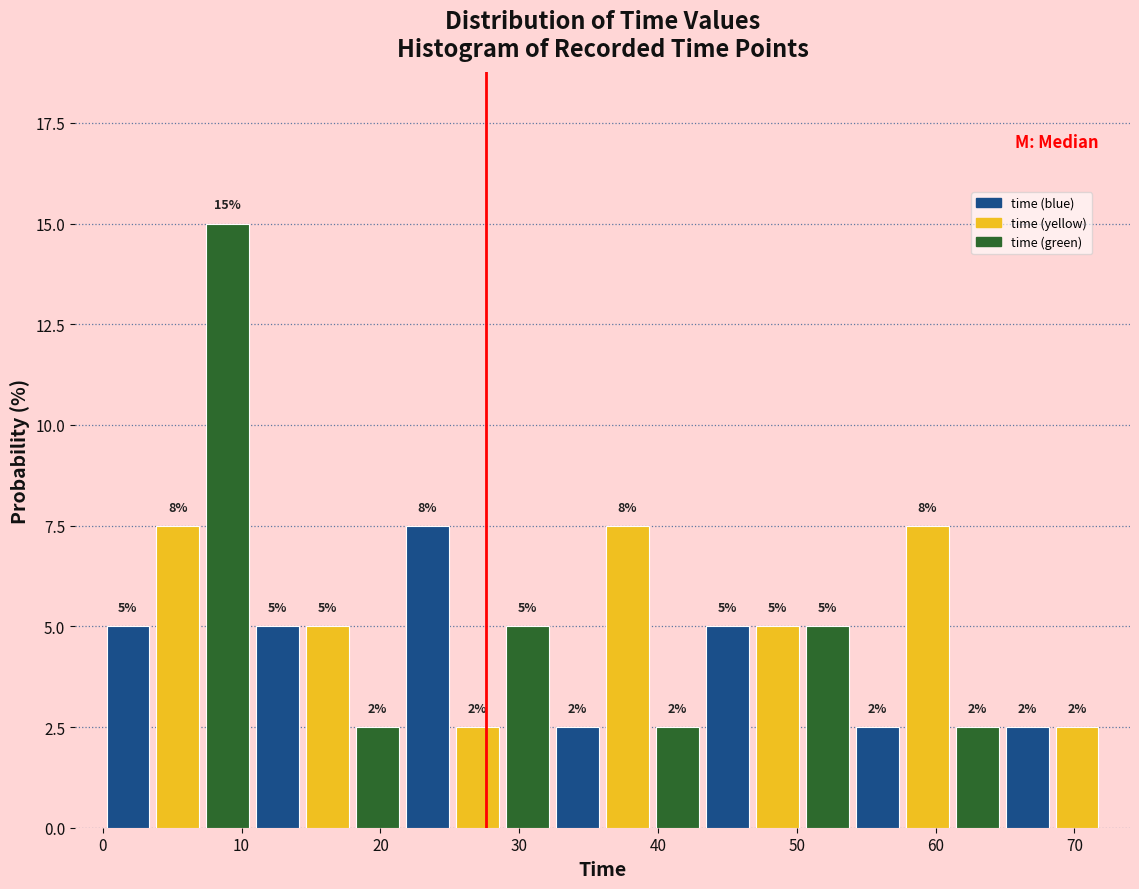

Around what value on the x-axis is the tallest bar? Give the approximate position of its centre, as read against the axis.

9